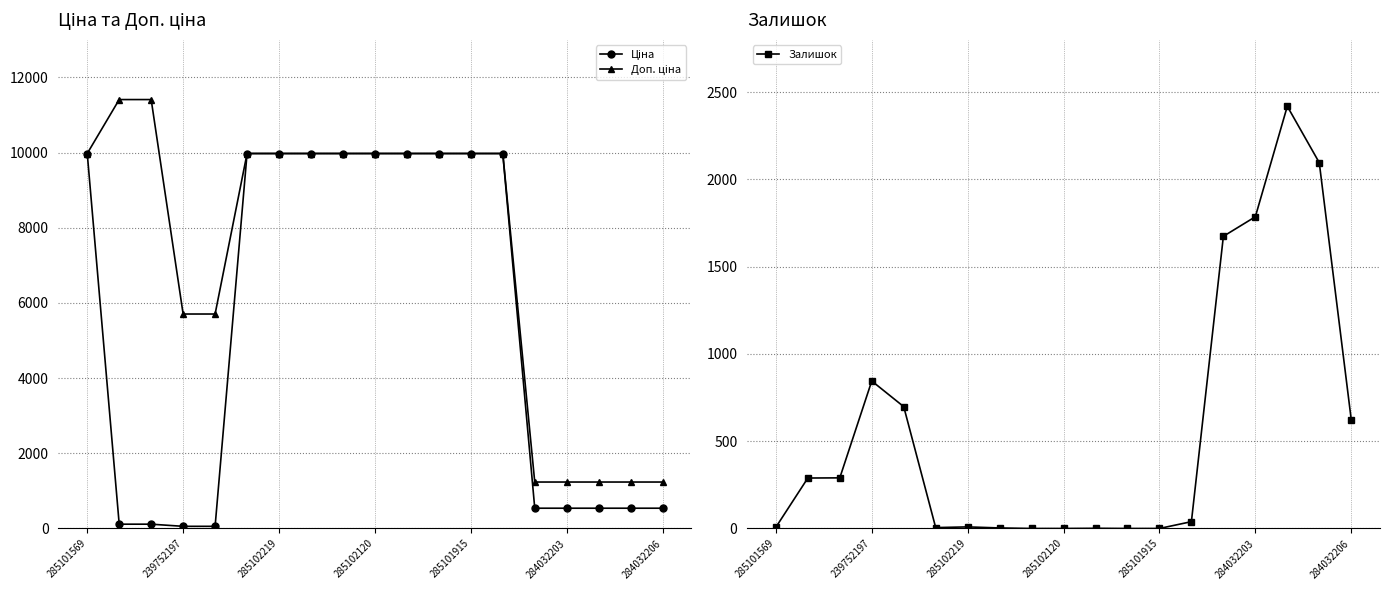

What is the label of the 2nd point from the right?

17